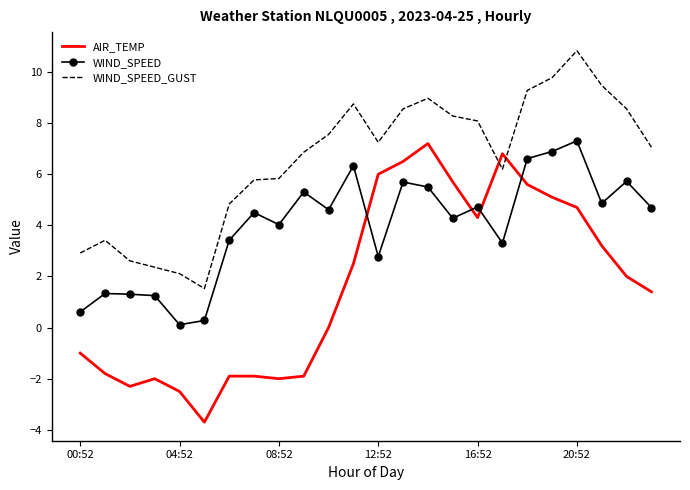

List the series in order of their overall mean, highest first.

WIND_SPEED_GUST, WIND_SPEED, AIR_TEMP